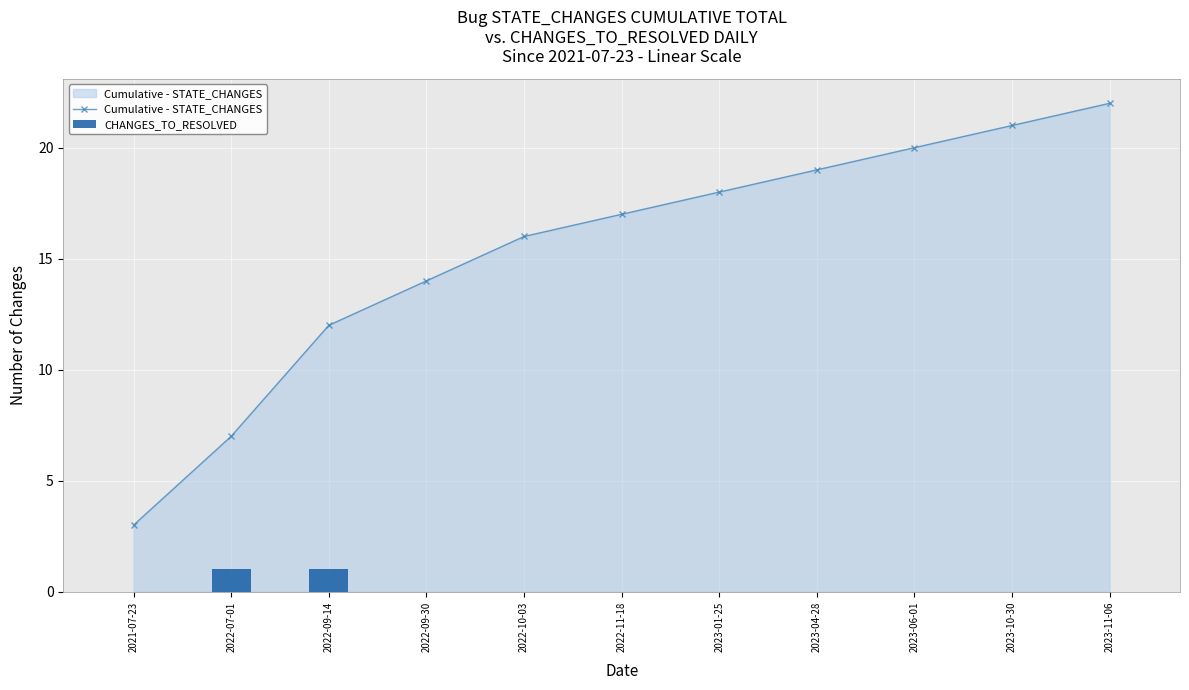

Is the value of CHANGES_TO_RESOLVED at 2022-07-01 greater than the value of Cumulative - STATE_CHANGES at 2023-10-30?

No